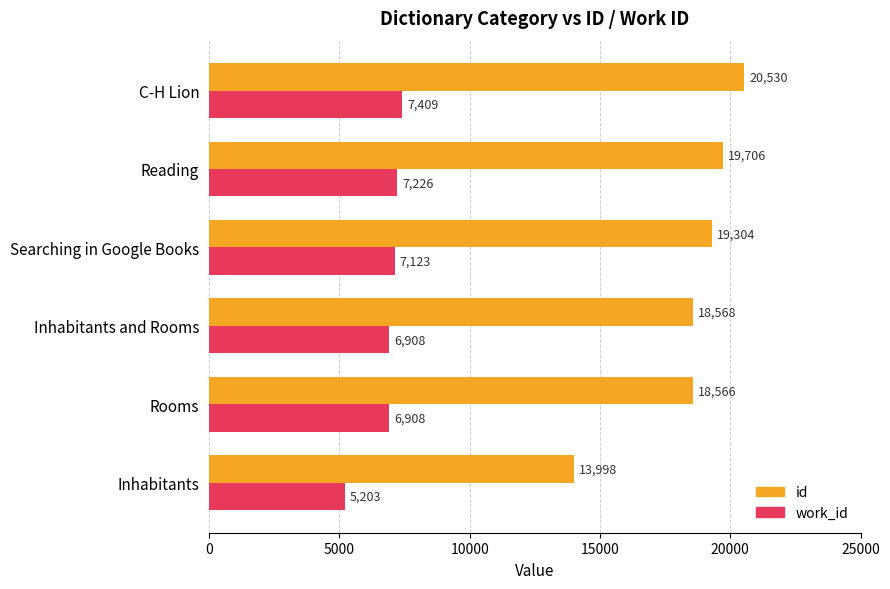

Is it true that id equals 9513 at Searching in Google Books?

False